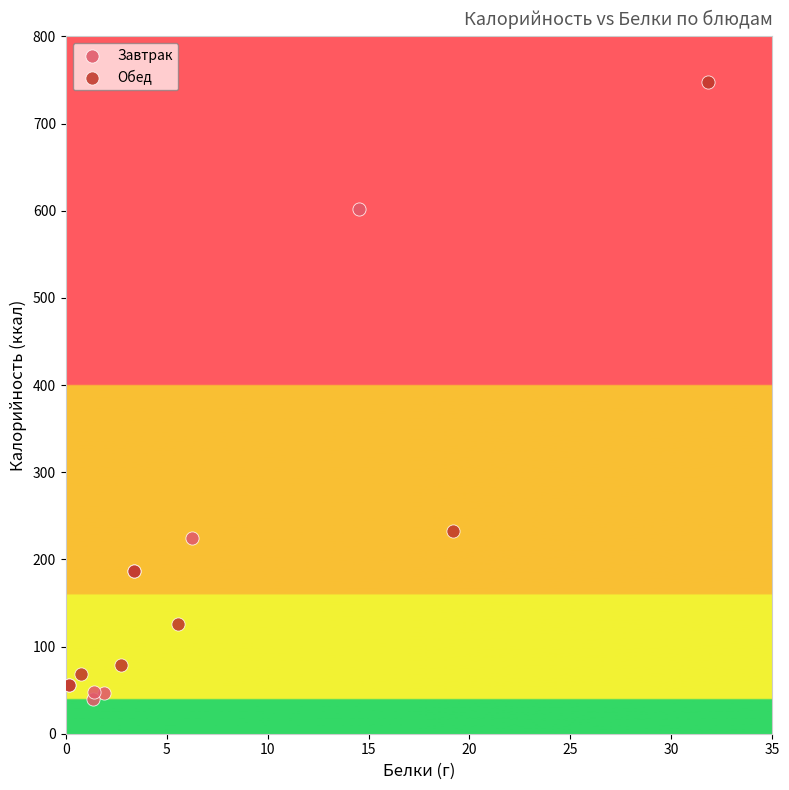

Which series has the largest Y range (max minus min)?

Обед